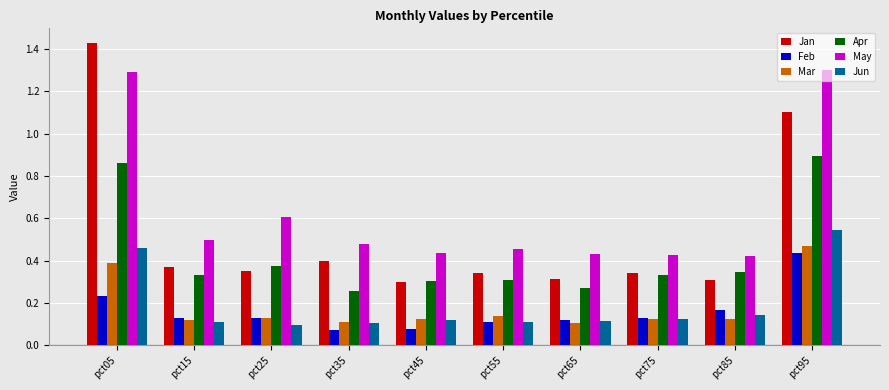

What is the sum of all Jan values?

5.2